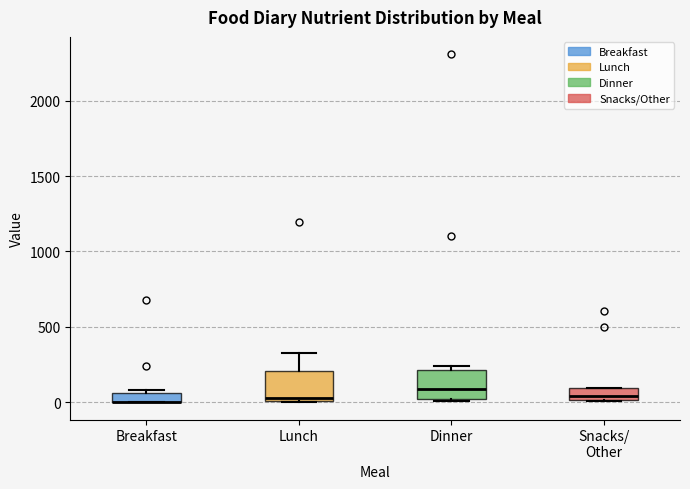

Where is the upper edge of the box for Dinner on the y-axis? The values are not printed on the chart, so give them approximately, as read against the axis.

200